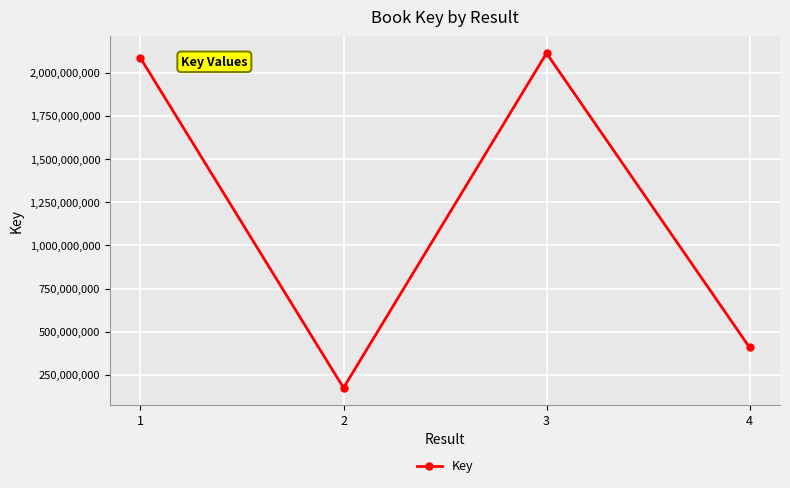

What value does the data have at 2?

175595190